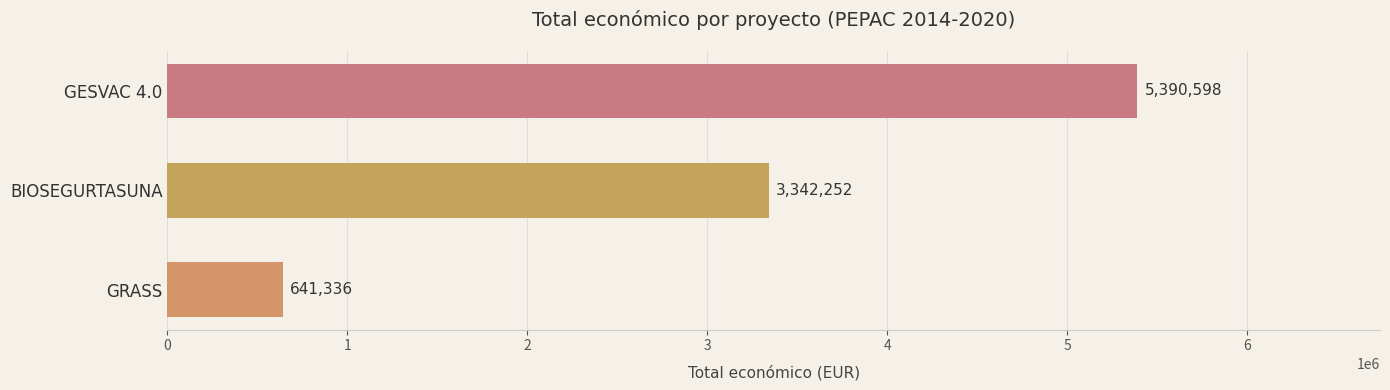

Is it true that the value at GESVAC 4.0 is 5390598?

True